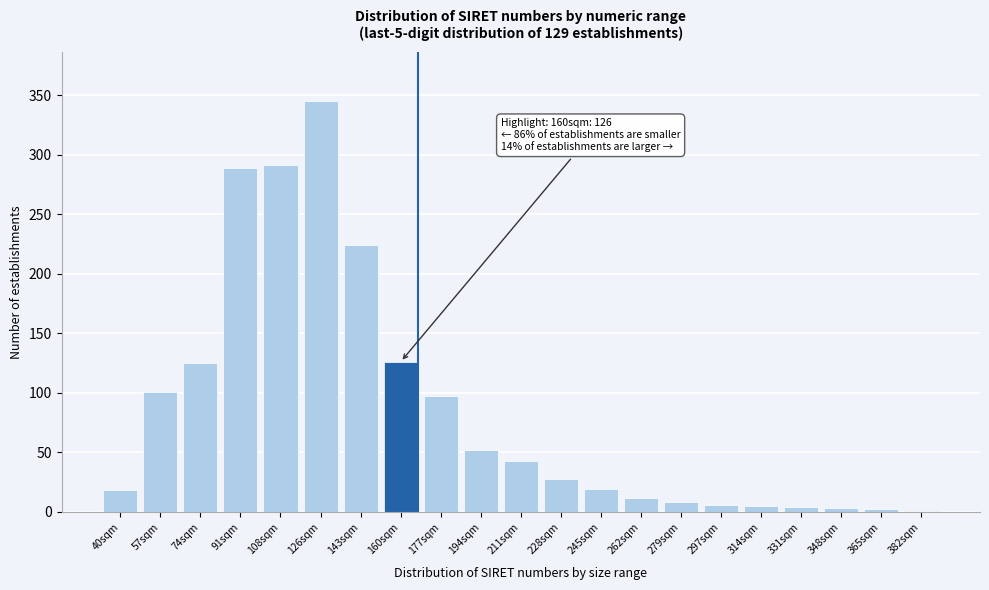

What is the change in value from 160sqm to 262sqm?

-114